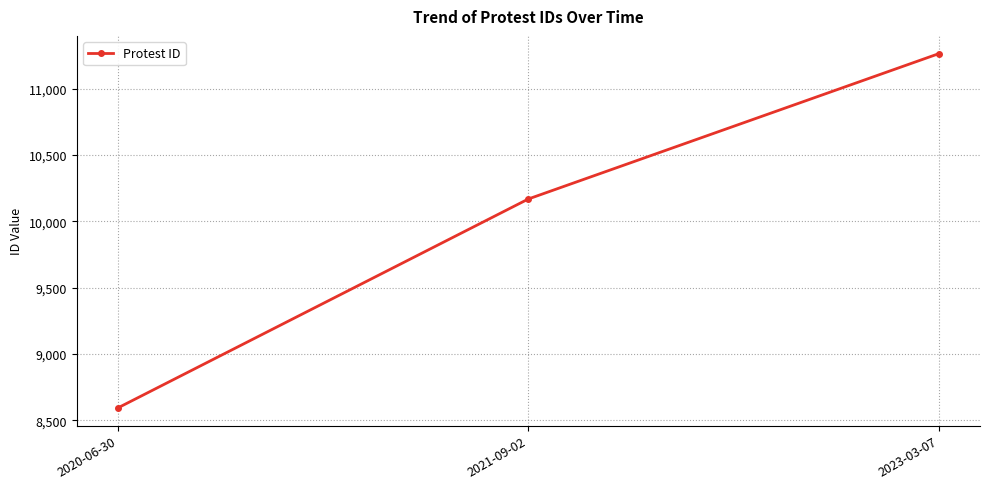

What is the label of the 3rd point from the right?

2020-06-30